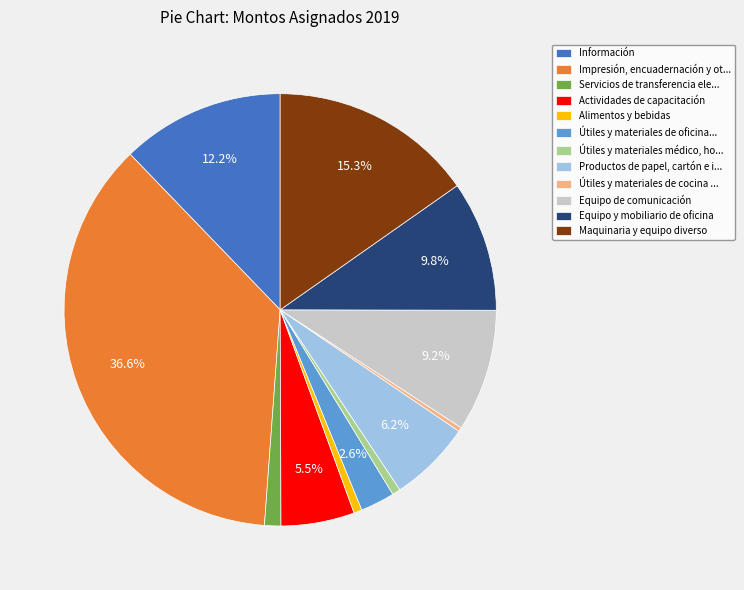

Which has a higher value, Información or Impresión, encuadernación y ot...?

Impresión, encuadernación y ot...